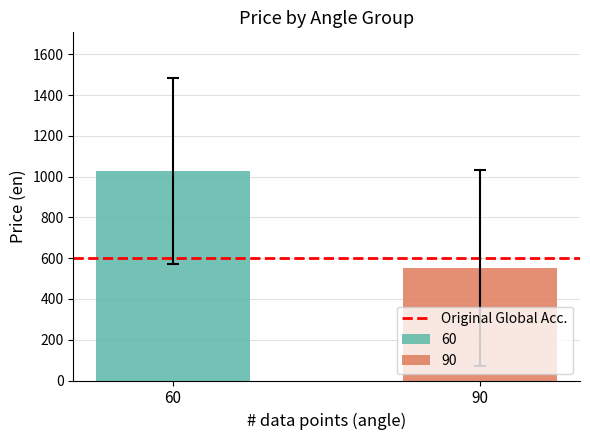

What is the maximum value for 90?

553